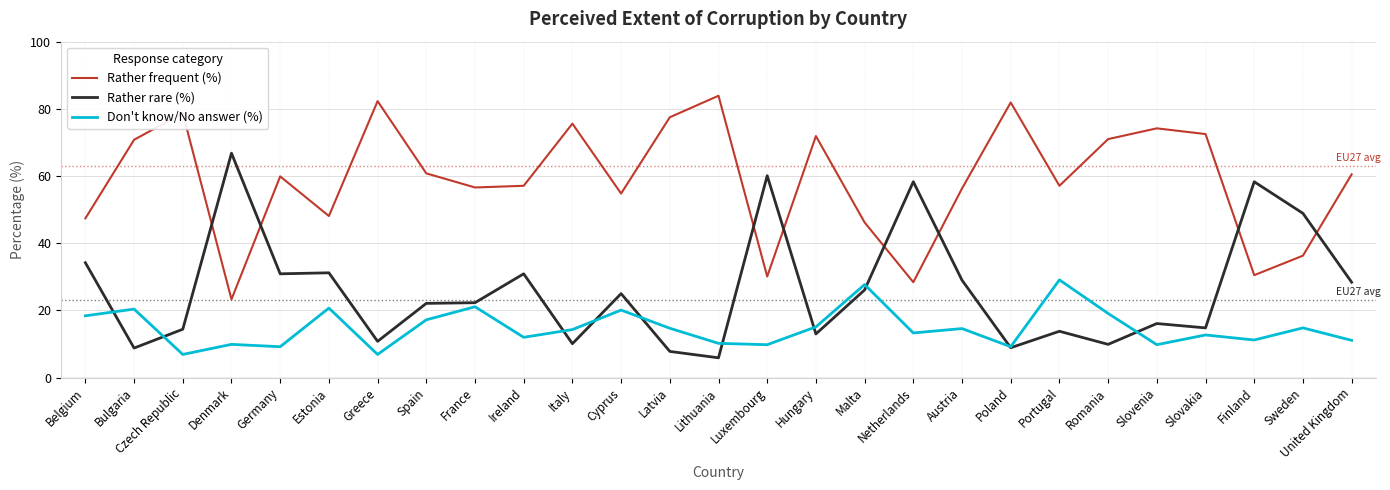

At which category does Rather rare (%) reach its first local valley?

Bulgaria